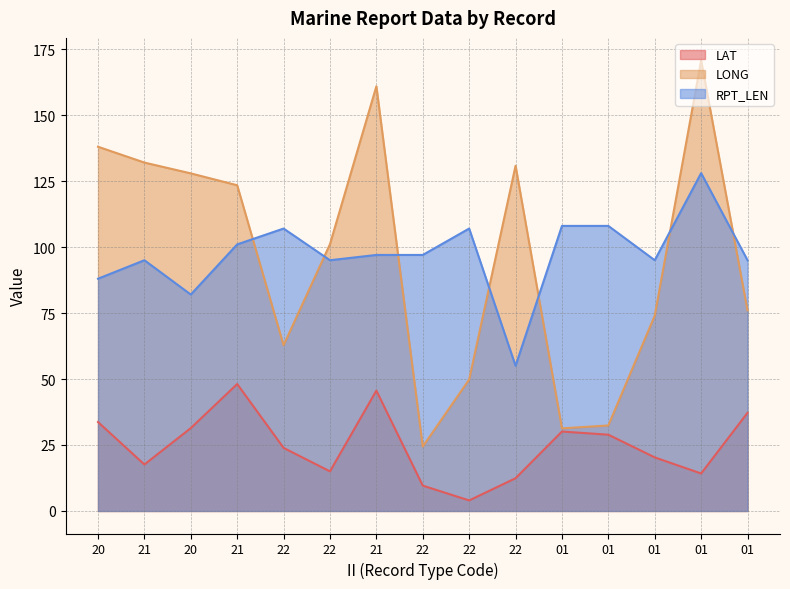

True or false: RPT_LEN and LONG intersect in this chart.

True